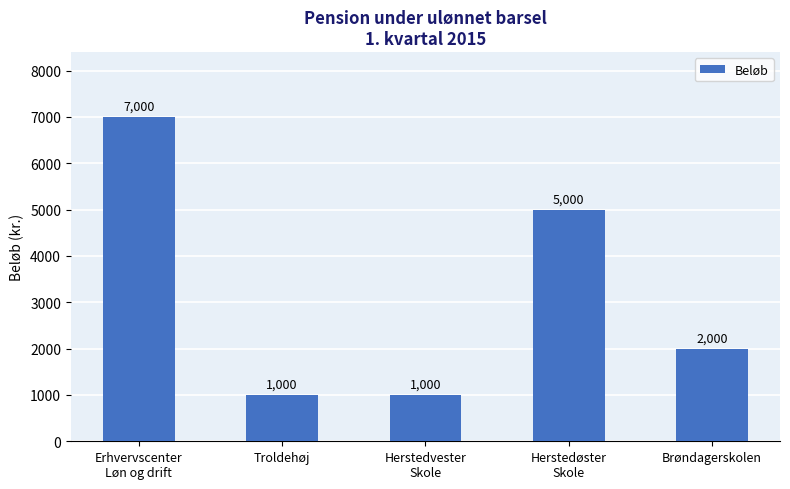

What is the difference between the values at Troldehøj and Brøndagerskolen?

1000